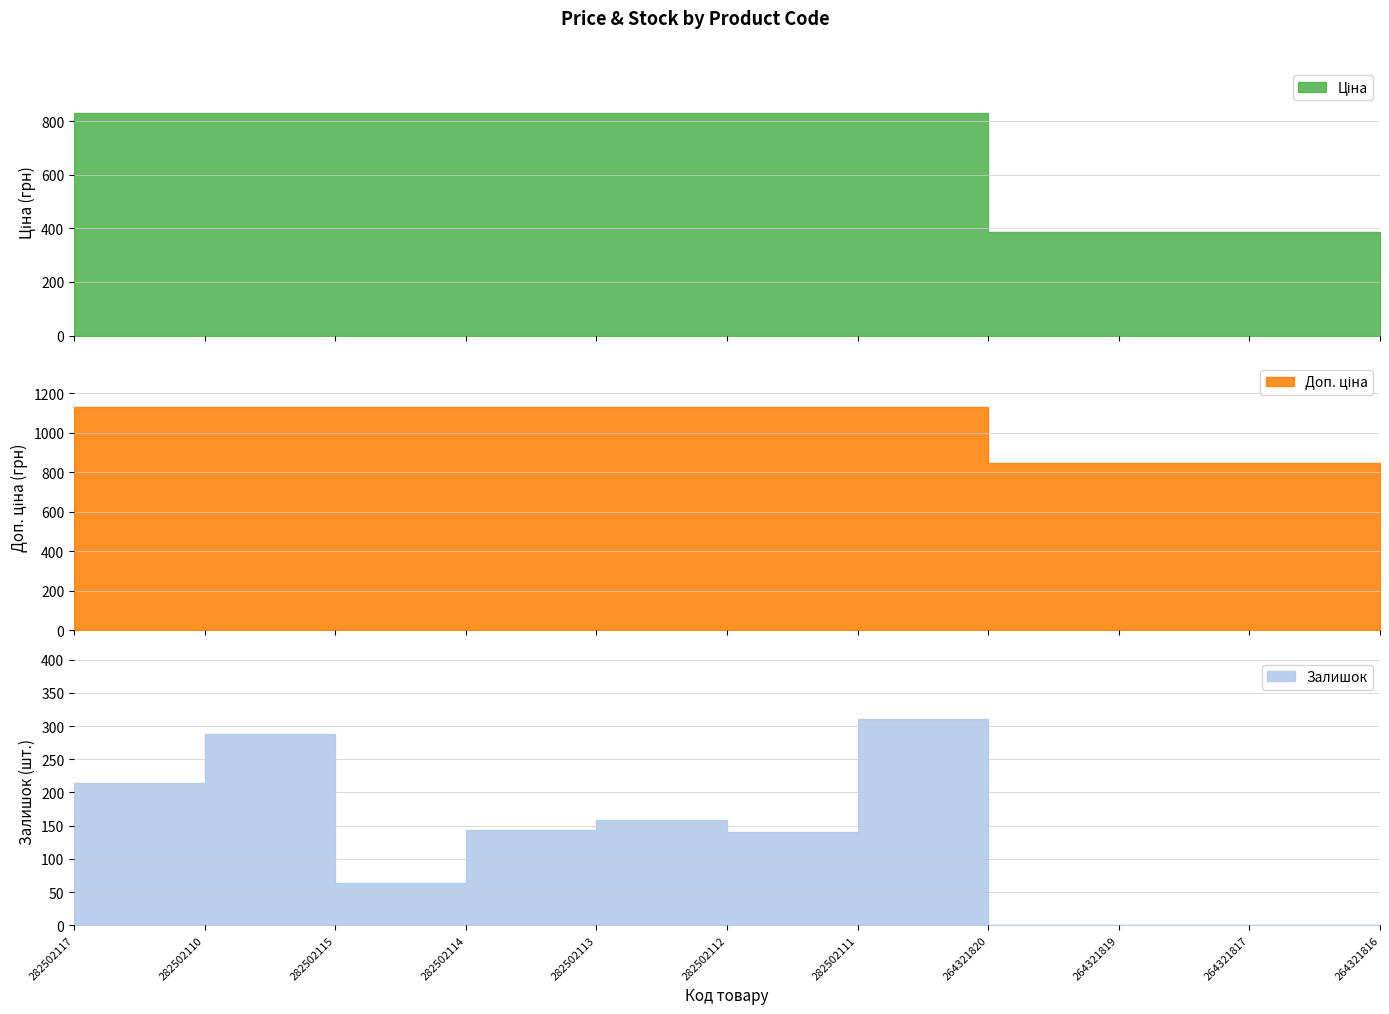

Is the value of Доп. ціна at 264321820 greater than the value of Ціна at 264321819?

Yes